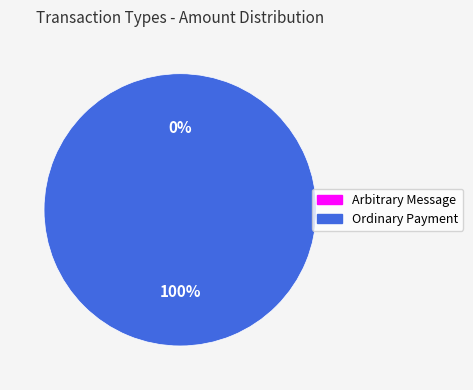

To the nearest percent, what is the difference between the largest and smallest slice percentages?

100%